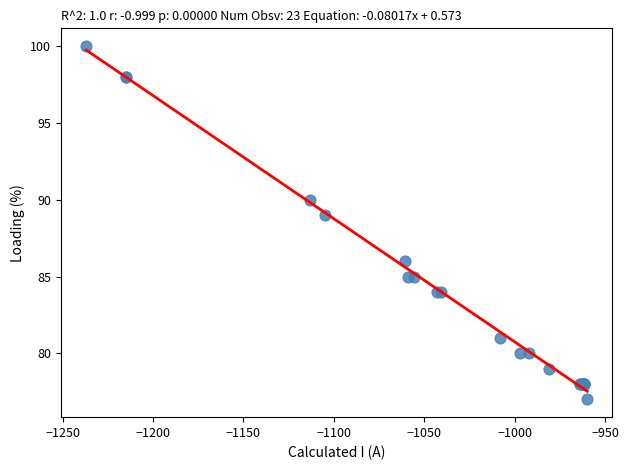

What Y value in the scatter plot is closest to 88?

89